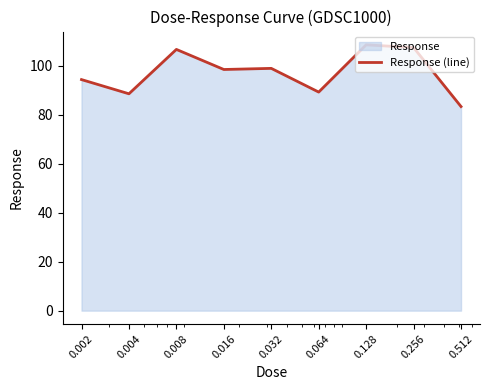

The value at 0.128 is 108.6. True or false?

True